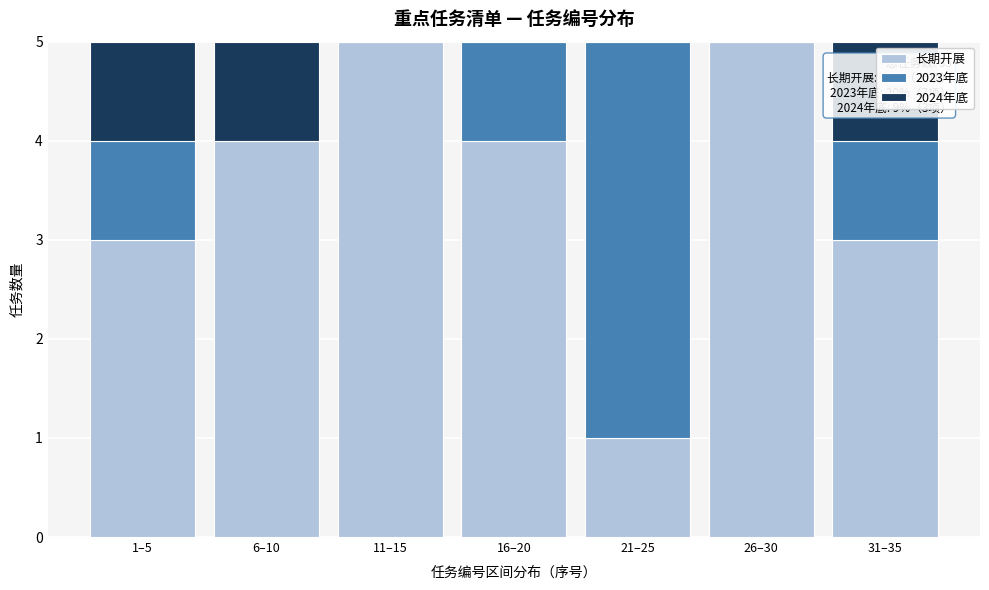

Reading right to left, list the values for the 长期开展 series.

31–35=3	26–30=5	21–25=1	16–20=4	11–15=5	6–10=4	1–5=3